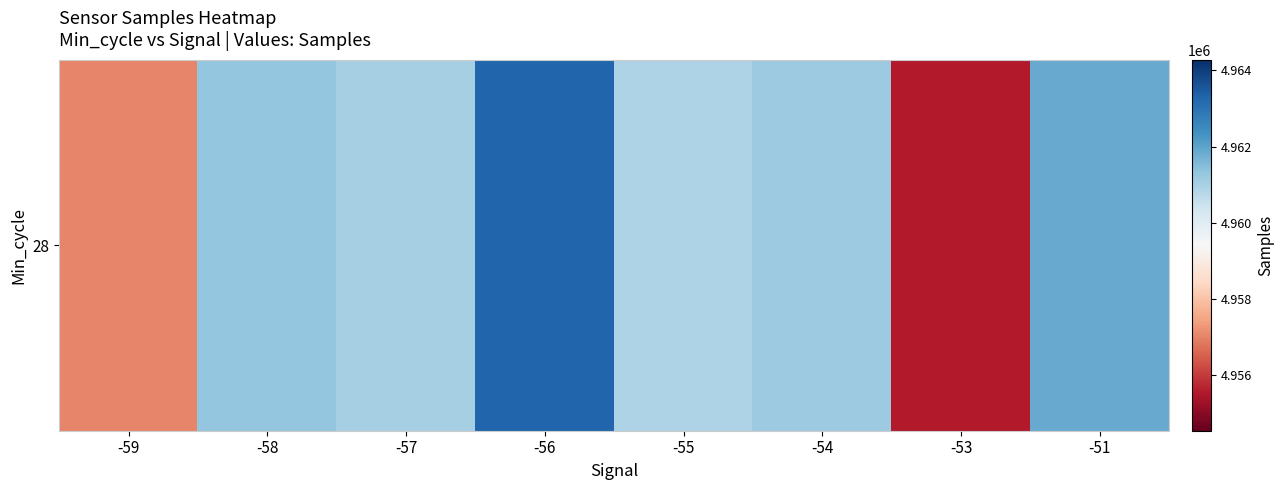

Count the number of categories in the chart.

8